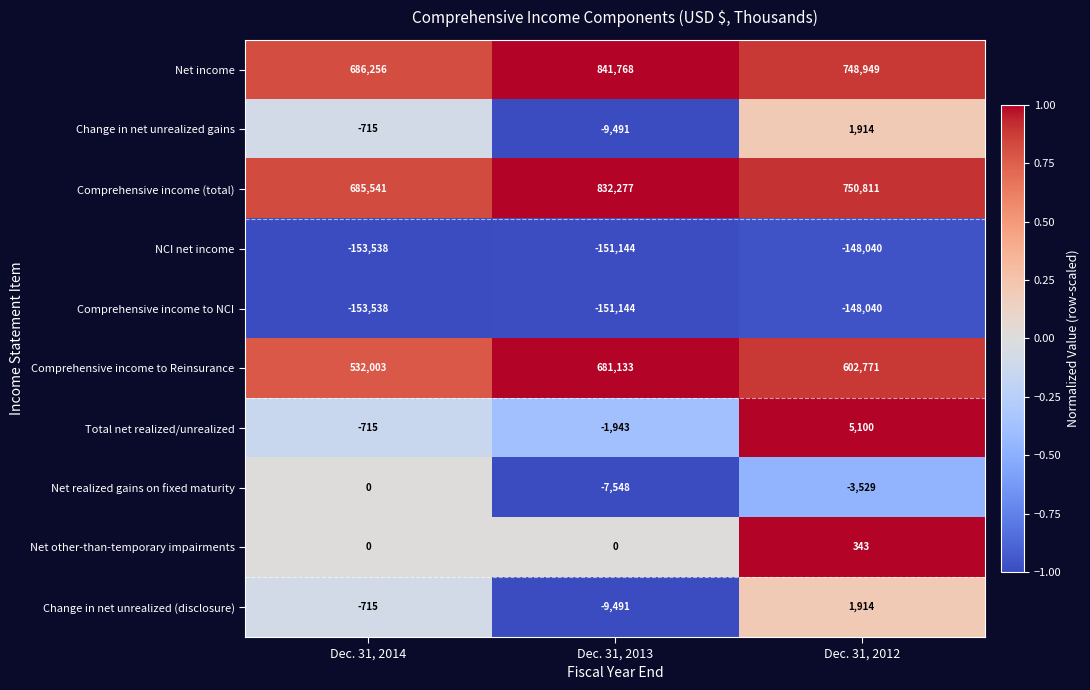

At which category is the sum across all series the highest?

Dec. 31, 2013